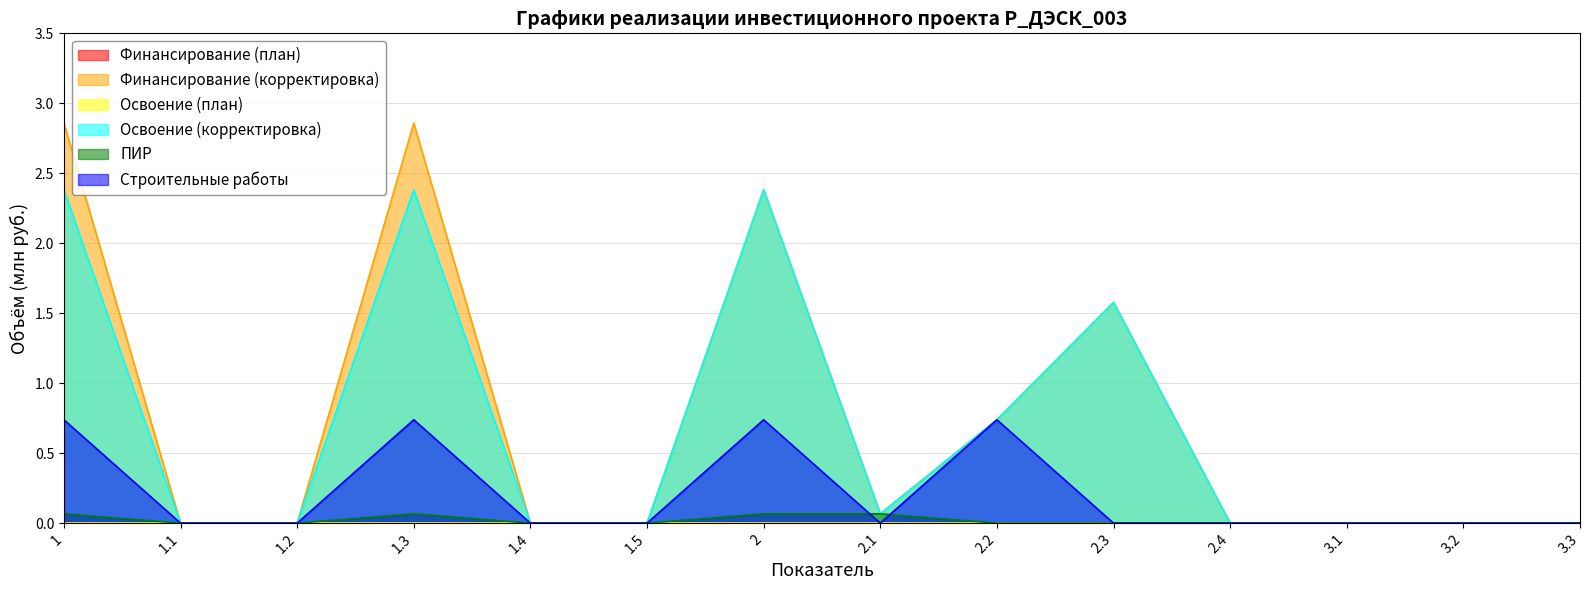

What is the label of the 11th point from the left?

2.4